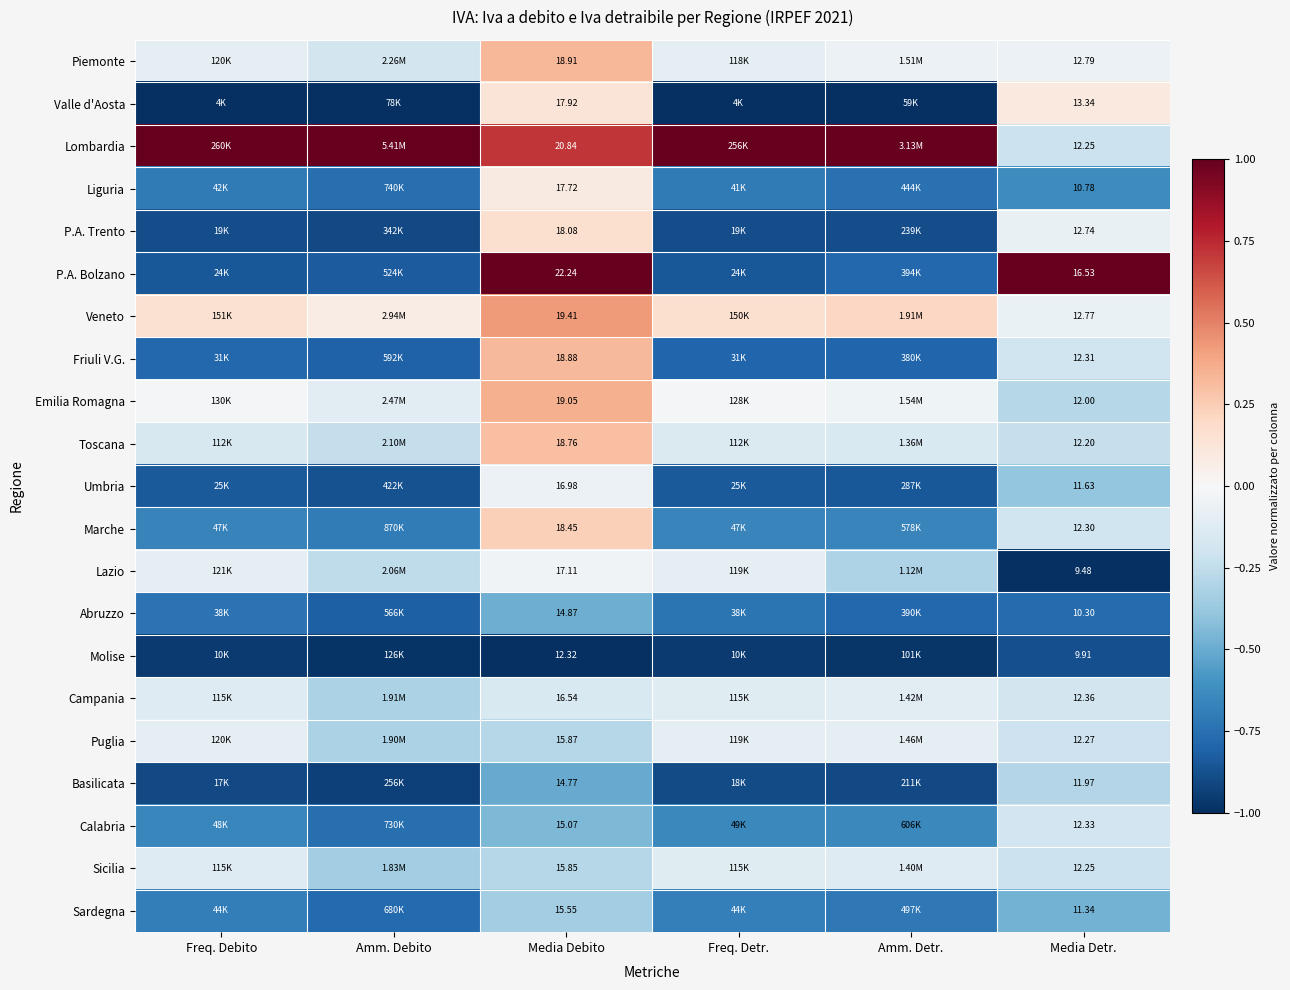

Is the value of Piemonte at Media Detr. greater than the value of P.A. Bolzano at Media Debito?

No